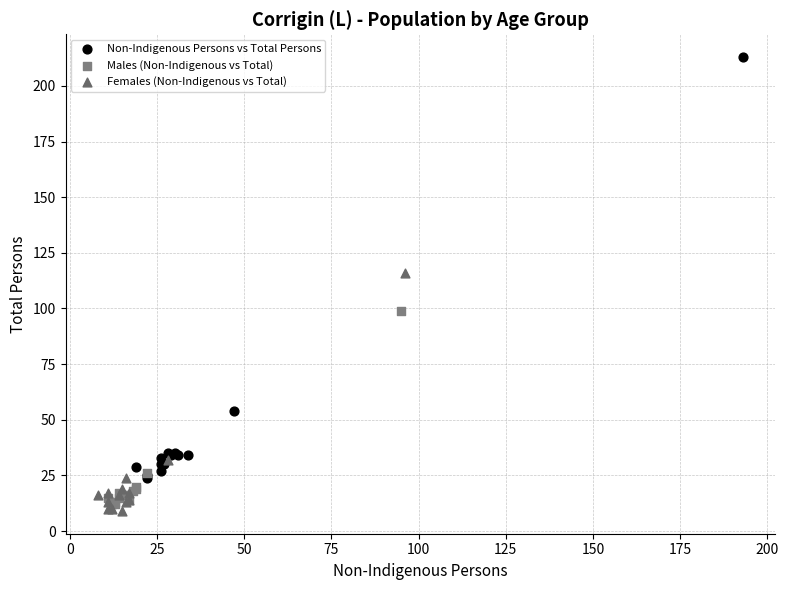

Which series contains the lowest Y value?

Females (Non-Indigenous vs Total)